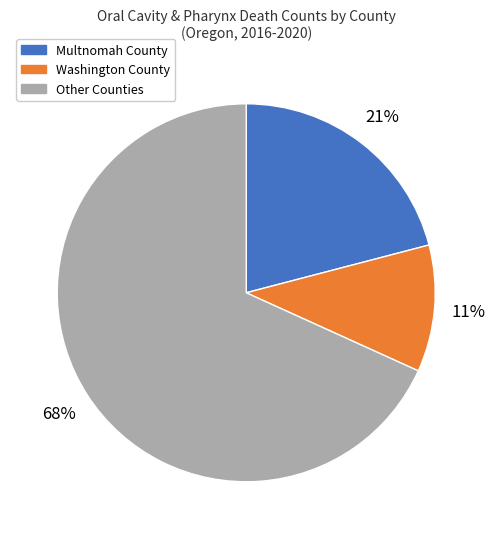

Between Washington County and Other Counties, which is larger?

Other Counties